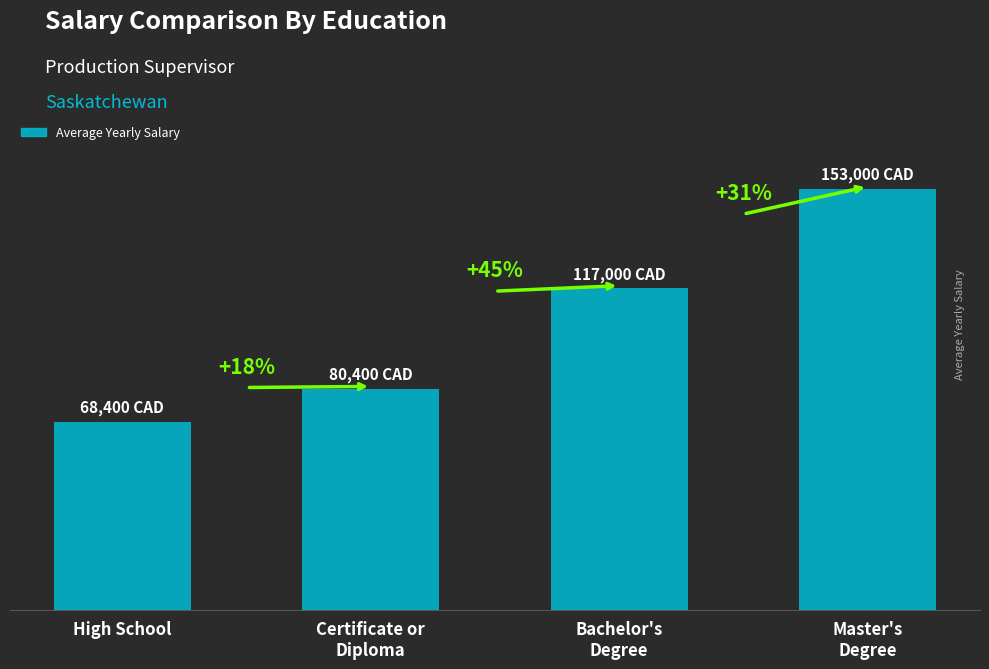

What is the change in value from High School to Master's
Degree?

+84600